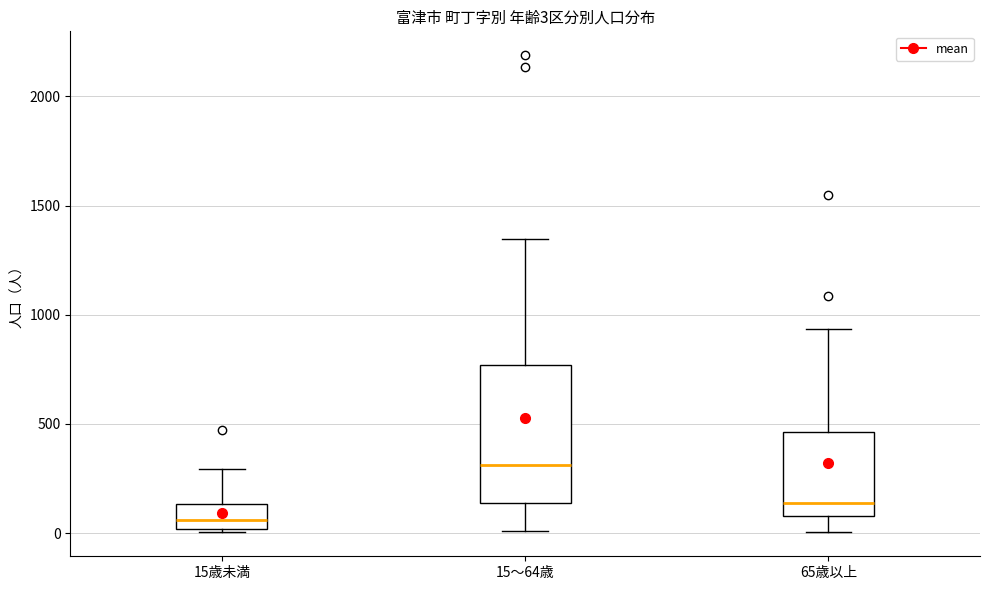

Which box has the lowest median line?

15歳未満